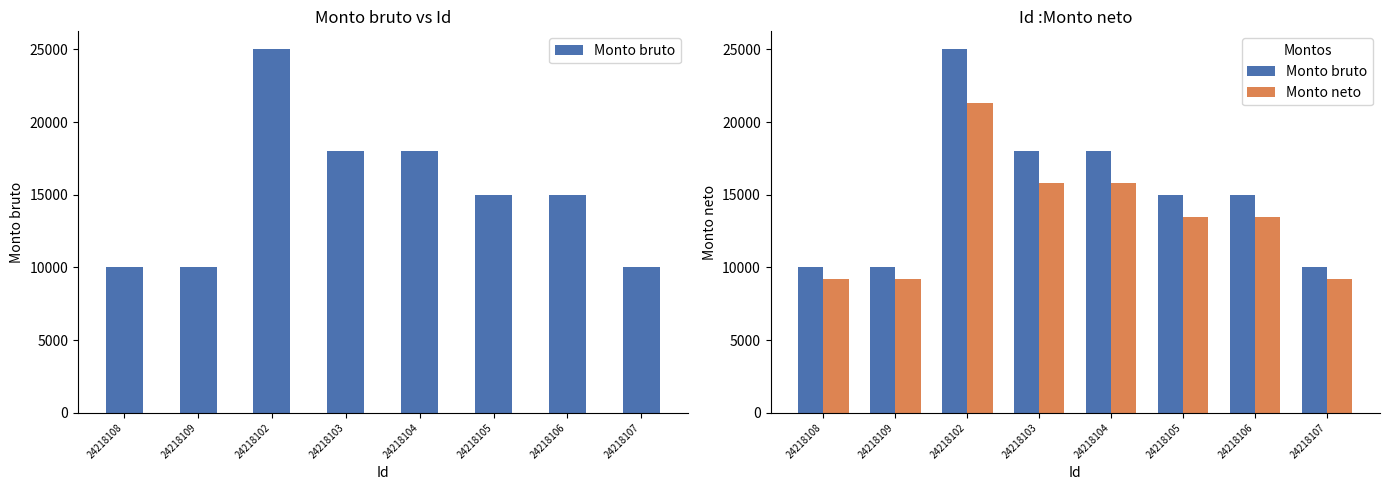

Reading left to right, list all the values displayed in this chart.

Monto bruto: 10000.0	10000.0	25000.0	18000.0	18000.0	15000.0	15000.0	10000.0
Monto neto: 9229.1	9229.1	21328.0	15823.2	15823.2	13447.2	13447.2	9229.1